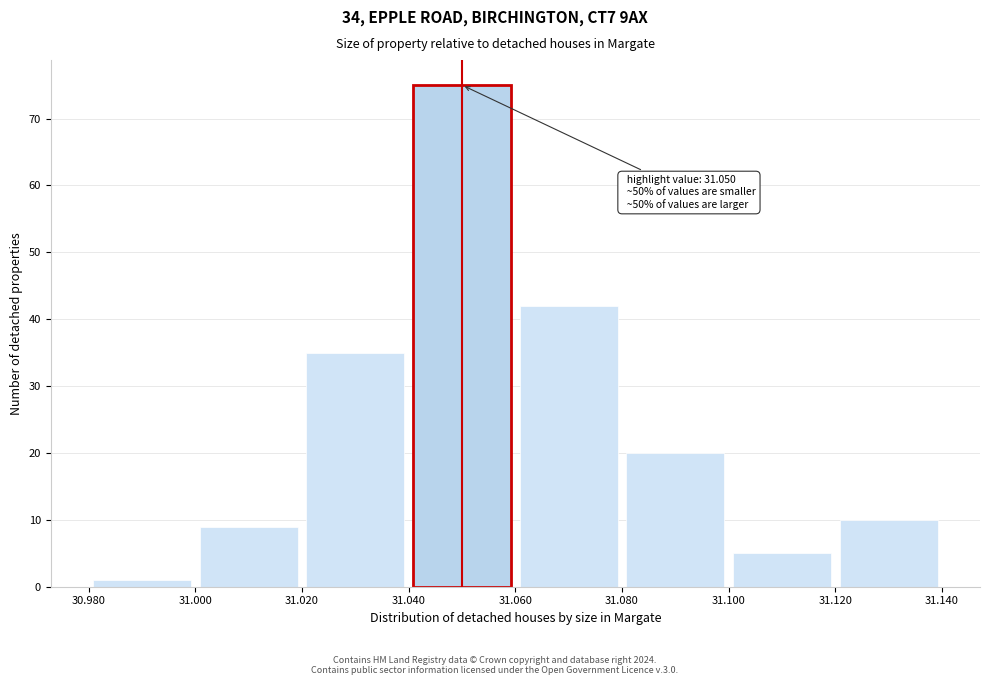

Which range on the x-axis has the tallest bar?

31.040 to 31.060